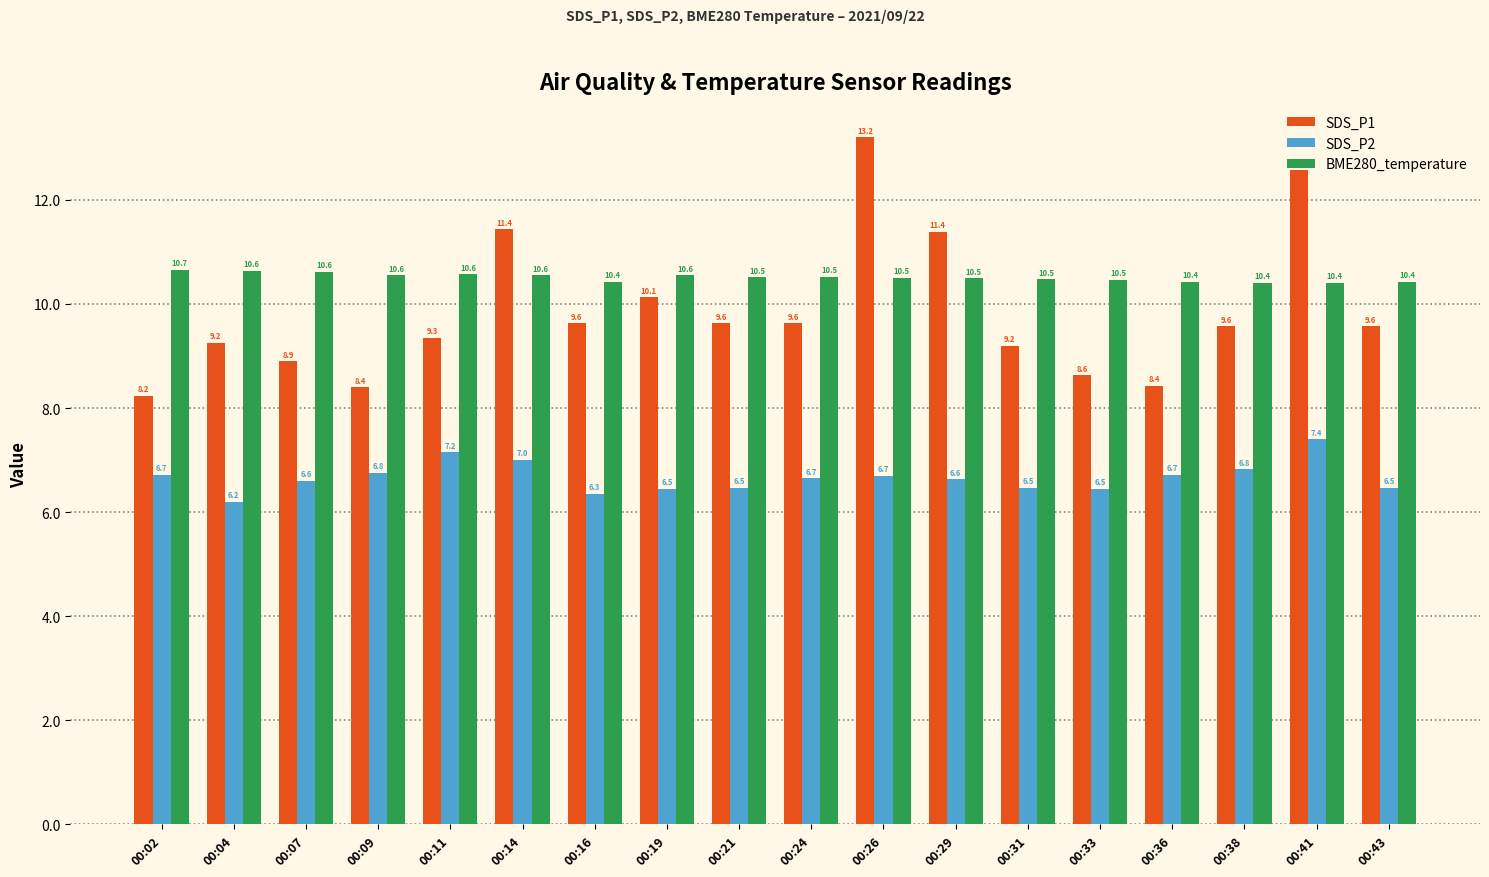

How many data points does each series have?

18